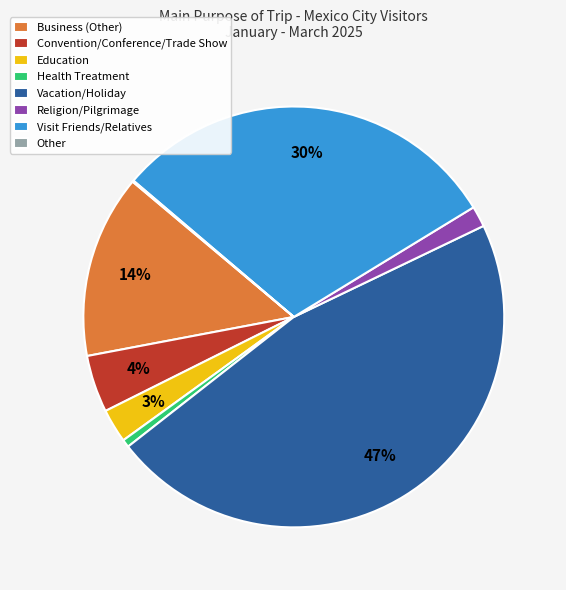

To the nearest percent, what portion does Convention/Conference/Trade Show represent?

4%